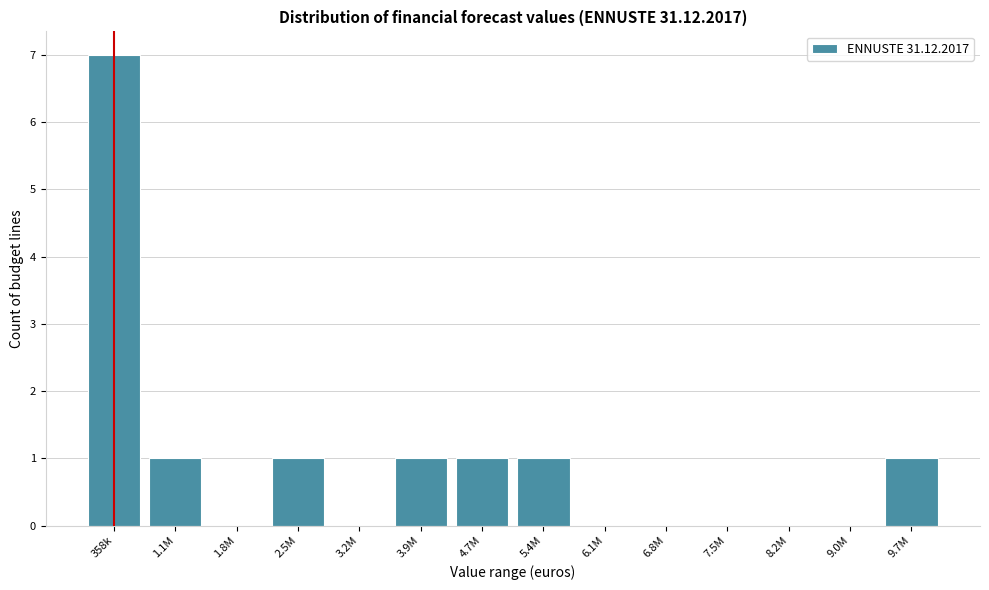

Reading left to right, list all the values displayed in this chart.

358k=7	1.1M=1	1.8M=0	2.5M=1	3.2M=0	3.9M=1	4.7M=1	5.4M=1	6.1M=0	6.8M=0	7.5M=0	8.2M=0	9.0M=0	9.7M=1